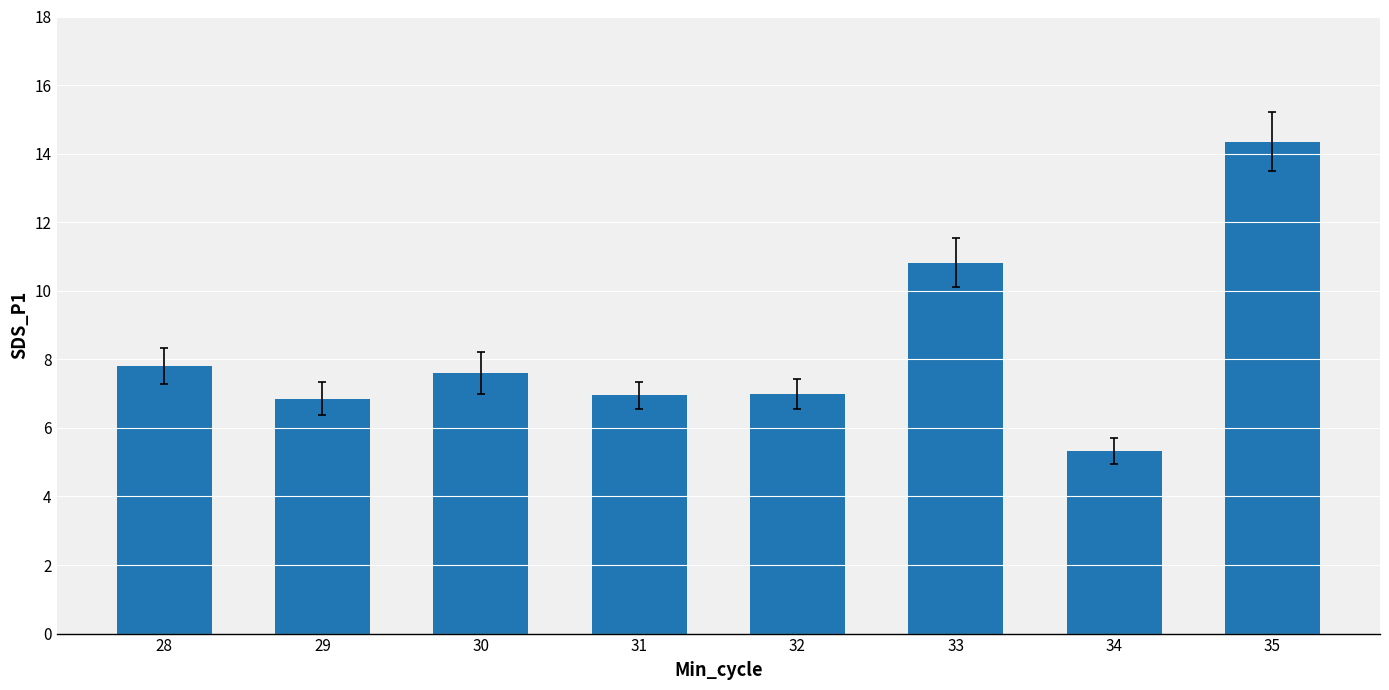

What is the value of the 3rd bar from the left?

7.6